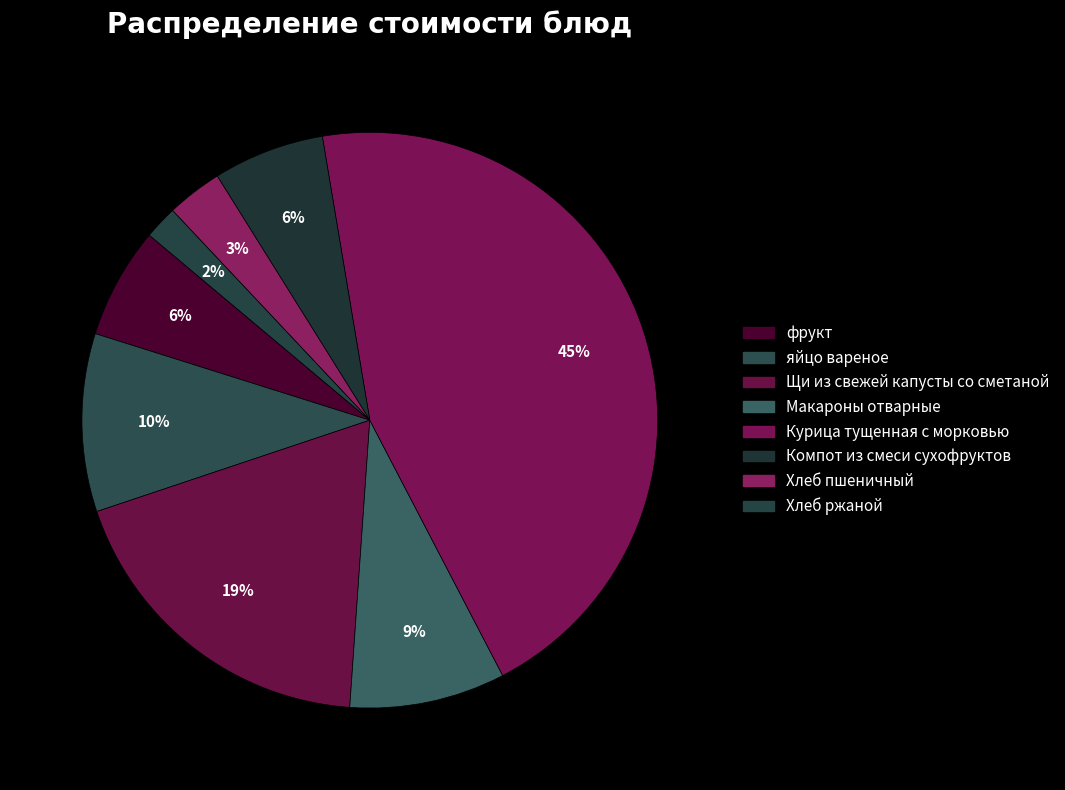

Is Макароны отварные the majority of the pie?

No